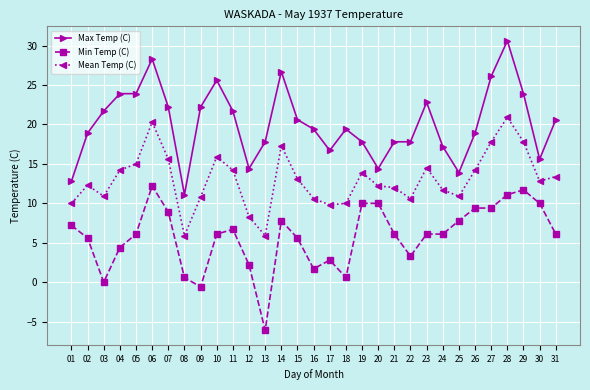

What are all the series names shown in the legend?

Max Temp (C), Min Temp (C), Mean Temp (C)